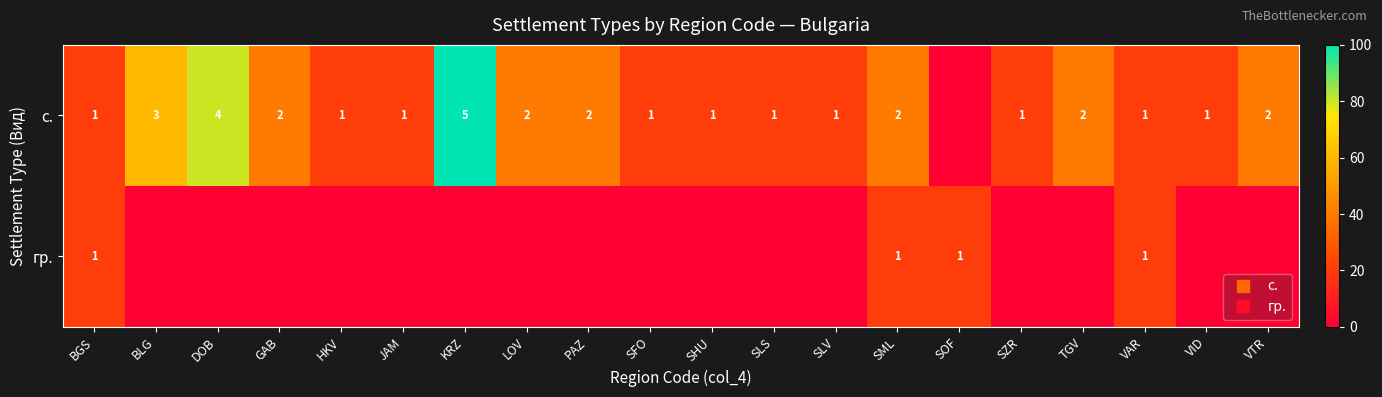

The row_1 series shows 6.6 at VID. True or false?

False